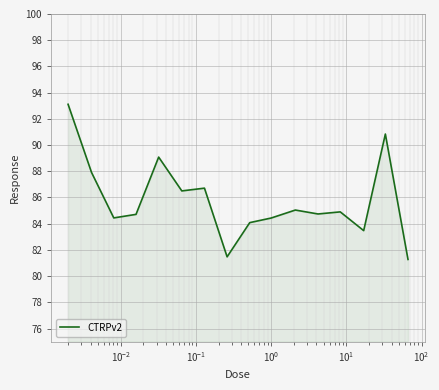

What is the difference between the maximum and minimum values?

11.8